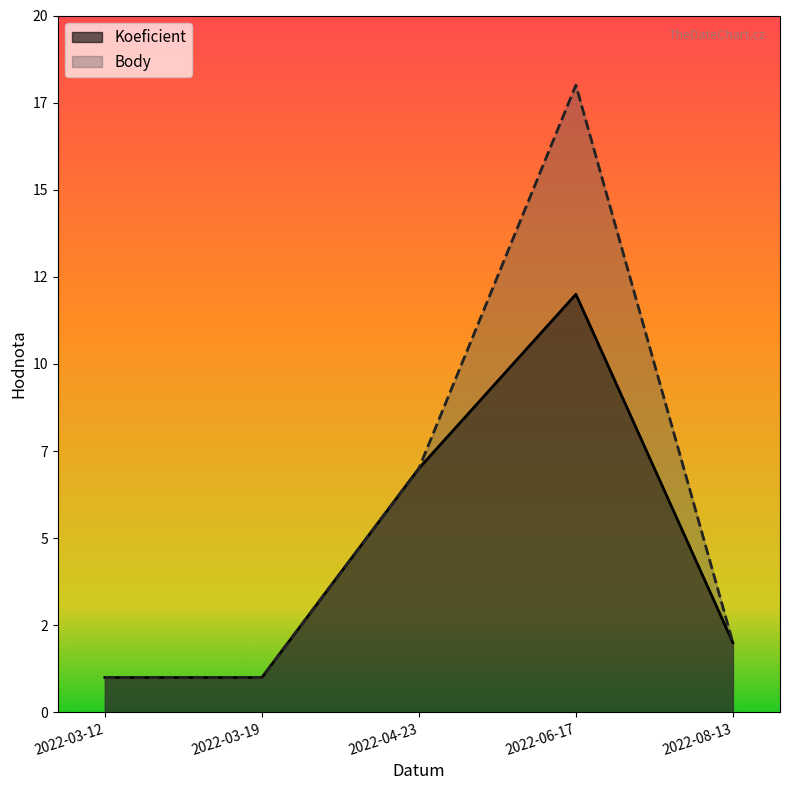

What position from the left is 2022-06-17?

4